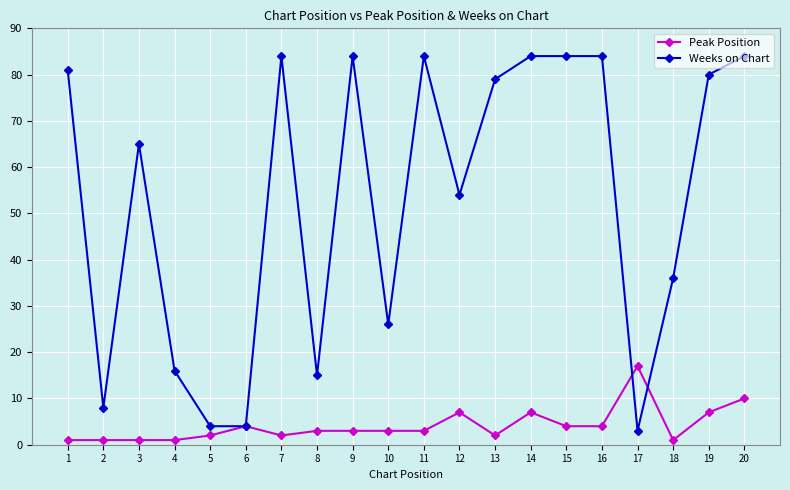

What is the maximum value shown in the chart?

84